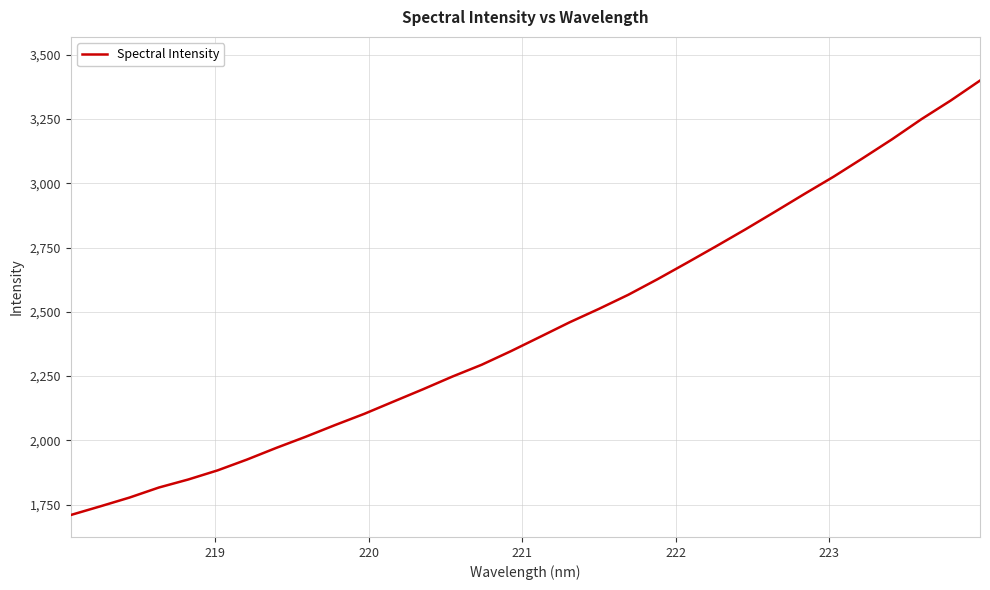

What is the difference between the maximum and minimum values?

1689.8